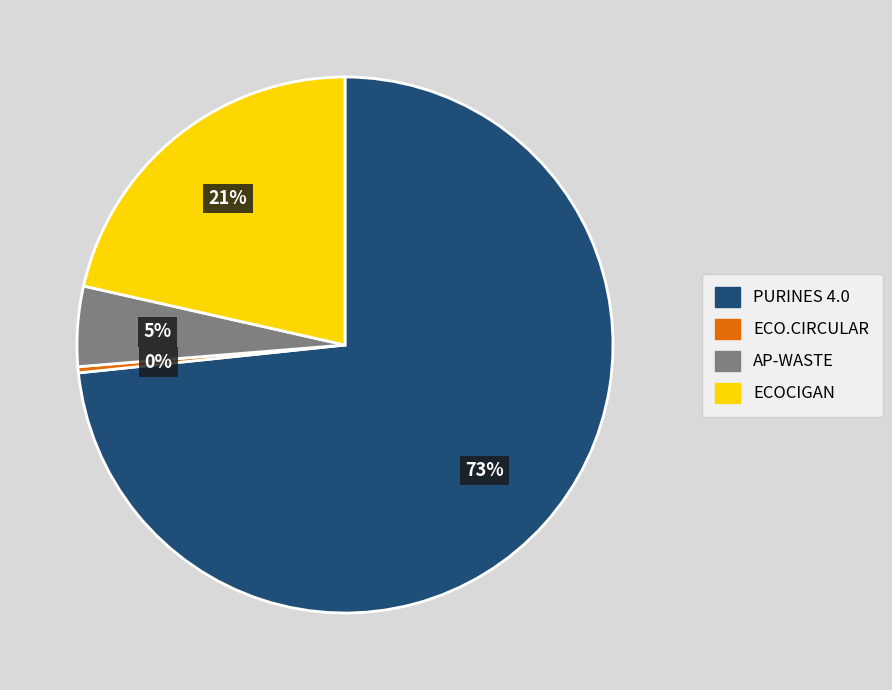

To the nearest percent, what is the average slice percentage?

25%